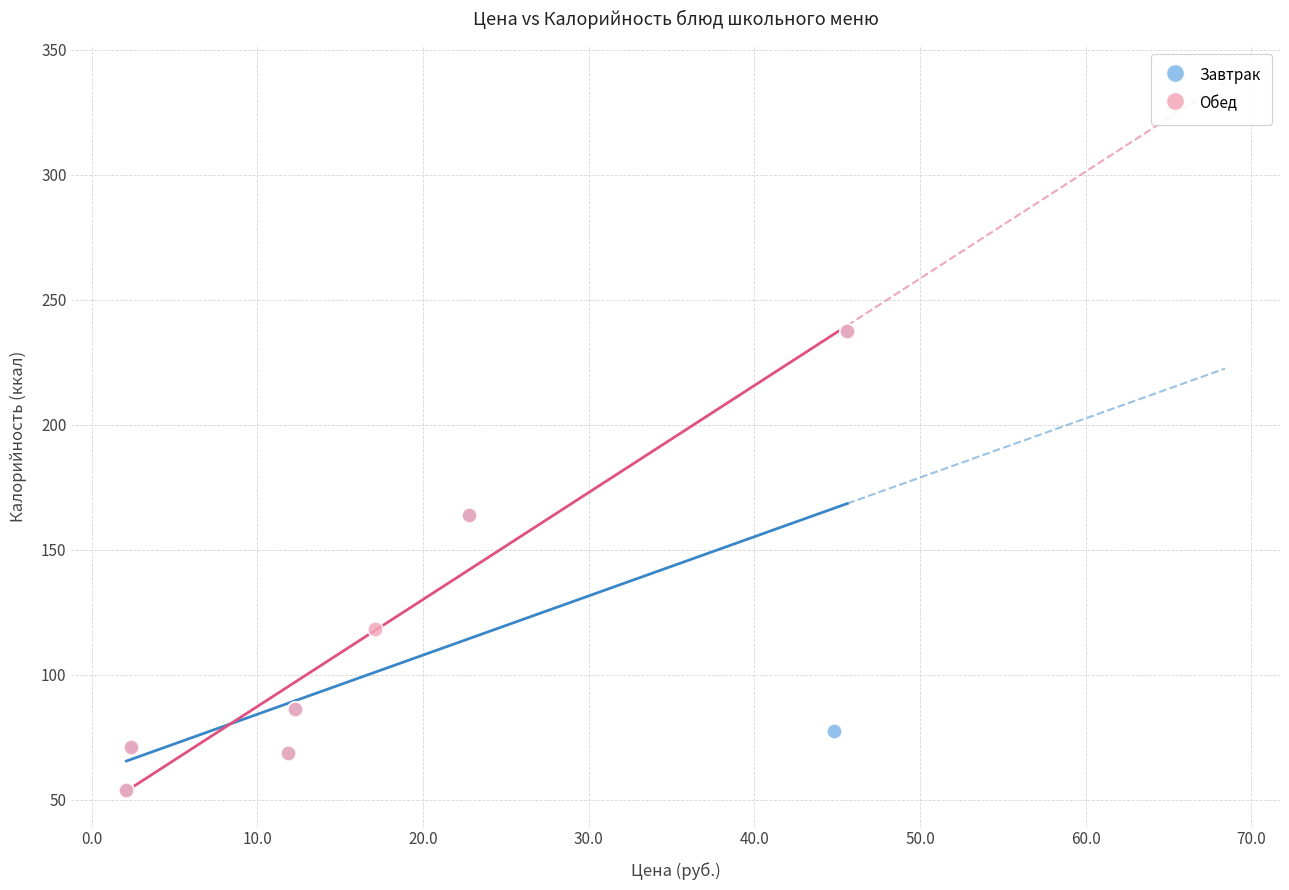

What are all the series names shown in the legend?

Завтрак, Обед